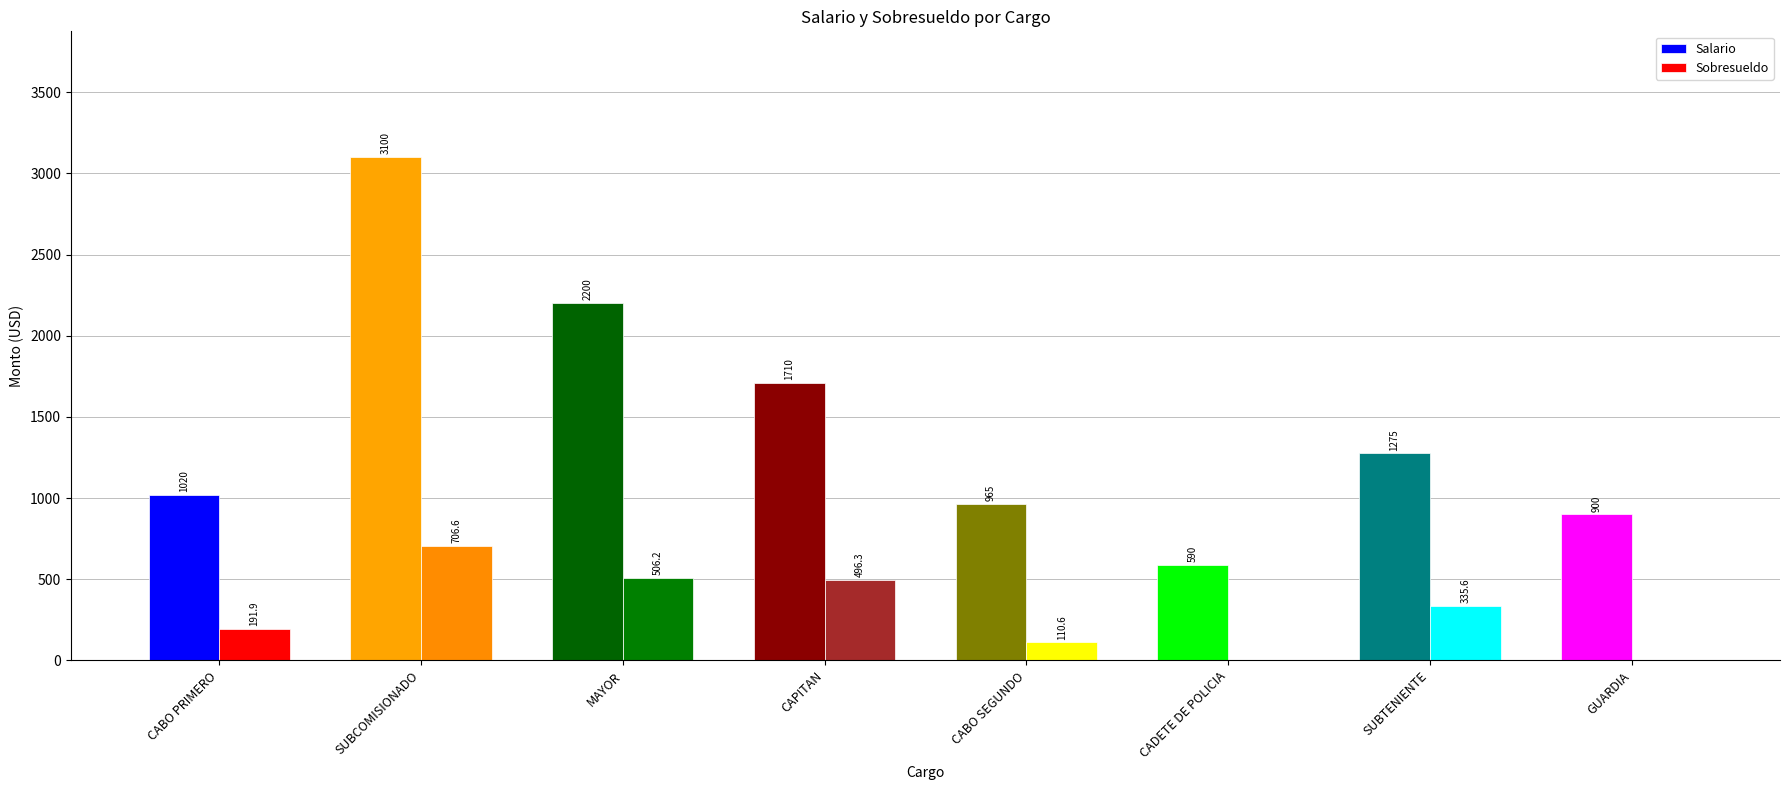

Is it true that Salario equals 965.0 at CABO SEGUNDO?

True